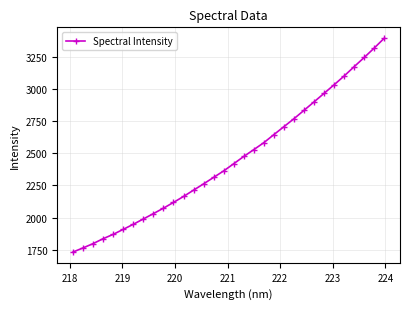

What is the value of the 10th point from the left?

2072.8